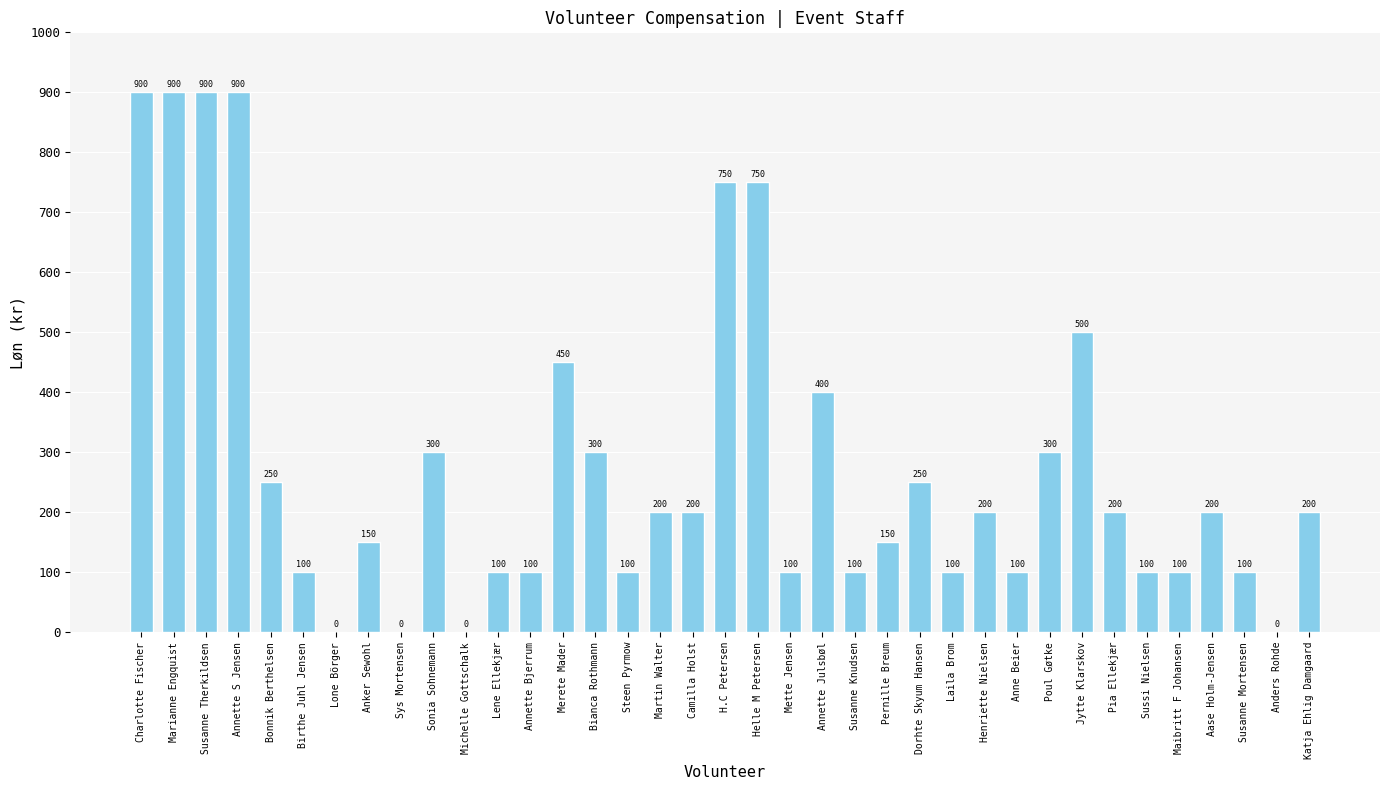

Does the chart contain stacked bars?

No